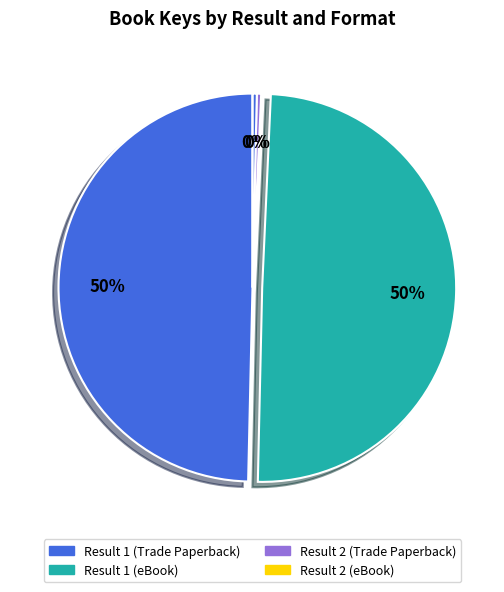

How many segments does this pie chart have?

4